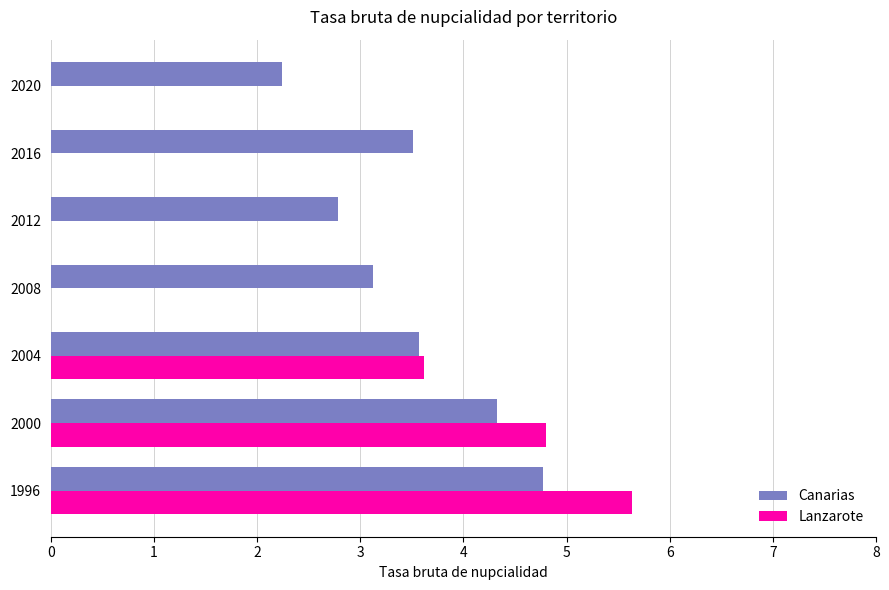

The value of Canarias at 2020 is 2.2. True or false?

True